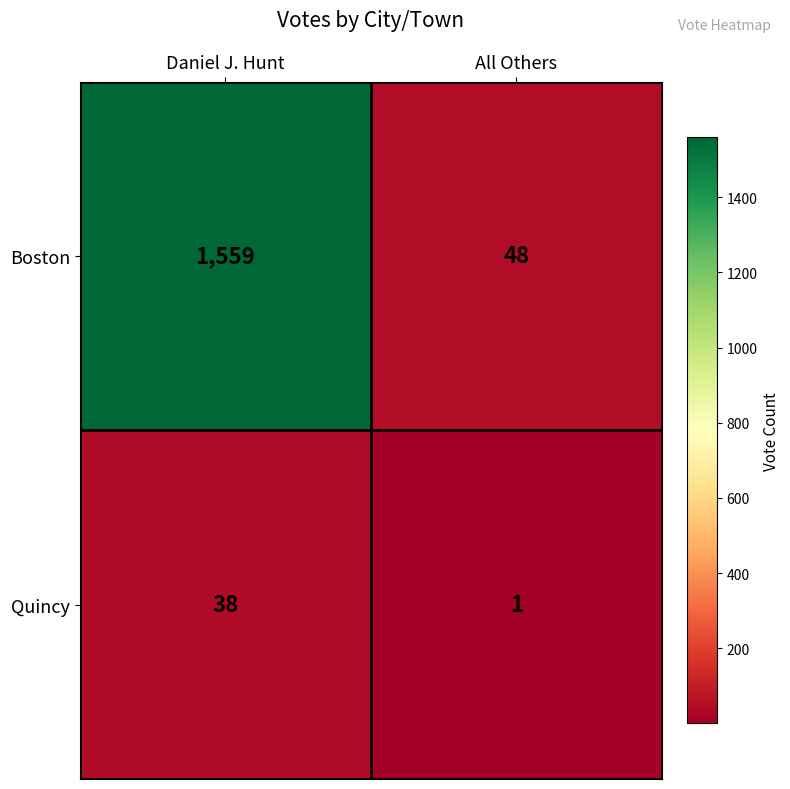

What is the difference between the Quincy values at All Others and Daniel J. Hunt?

37